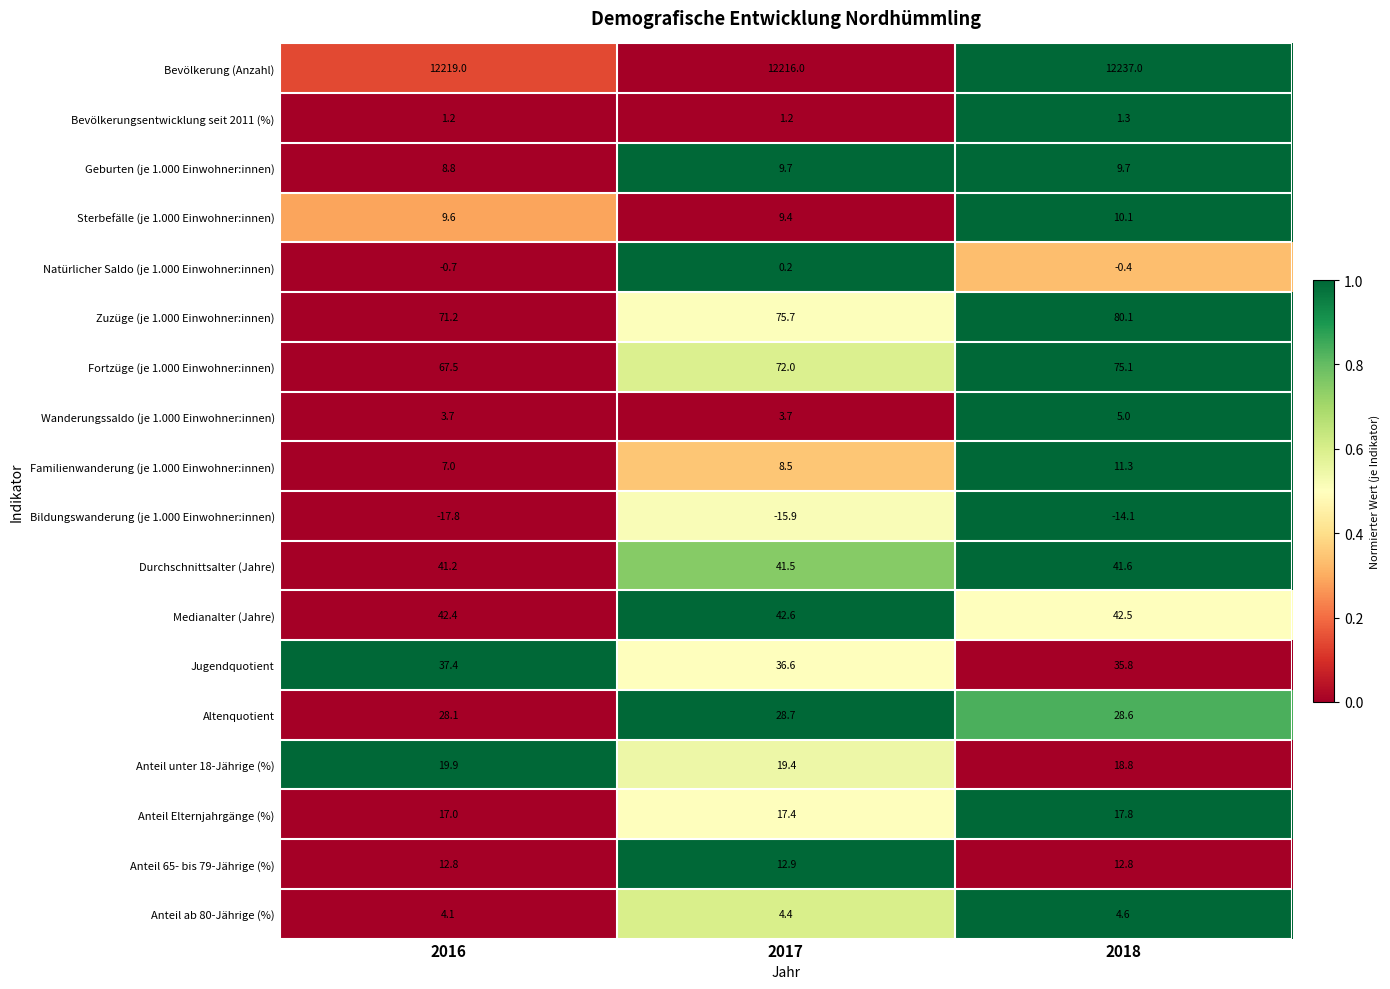

What is the difference between the highest and lowest values at 2018?

12251.1